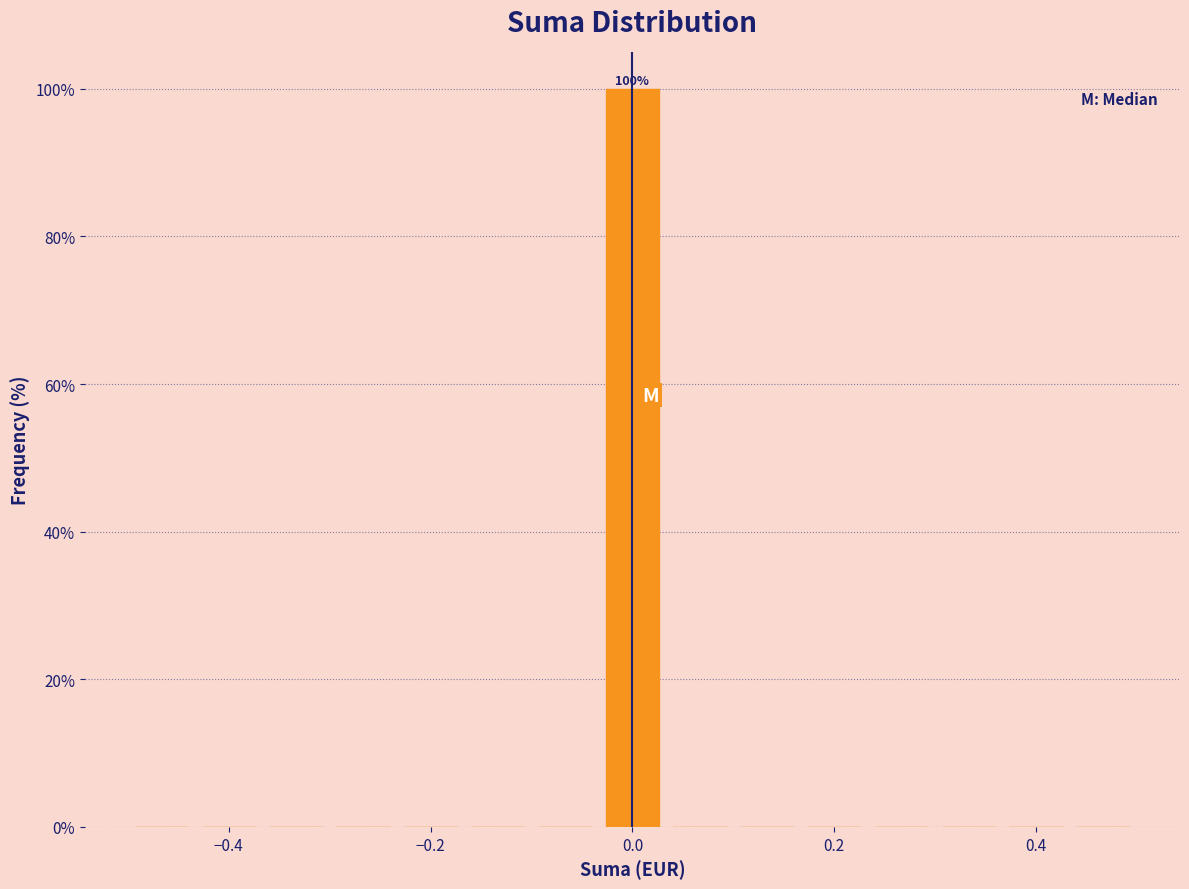

Read against the x-axis, roughly where is the centre of the tallest bar?

0.00